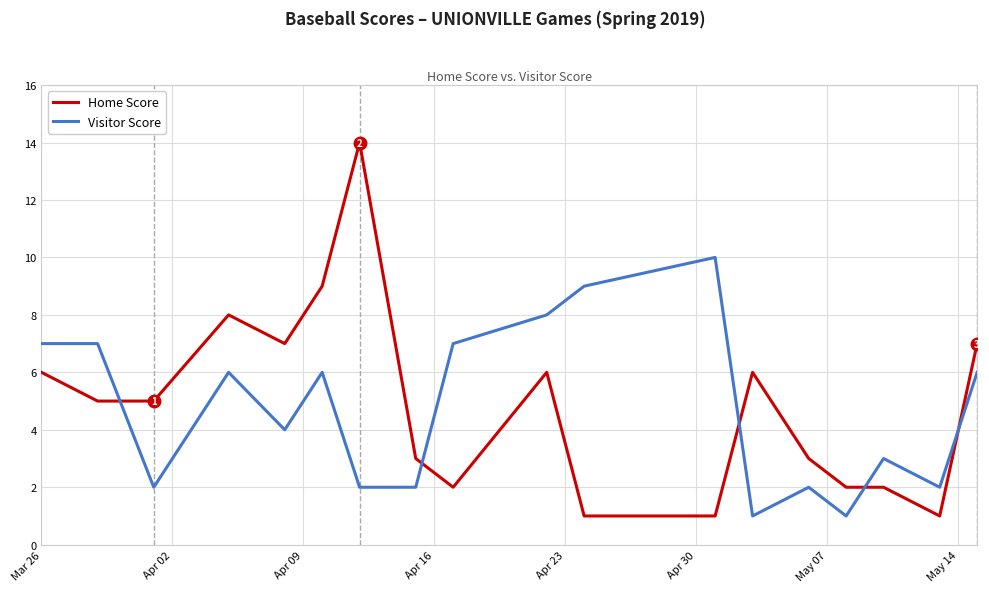

What is the difference between the maximum and minimum values in the Home Score series?

13